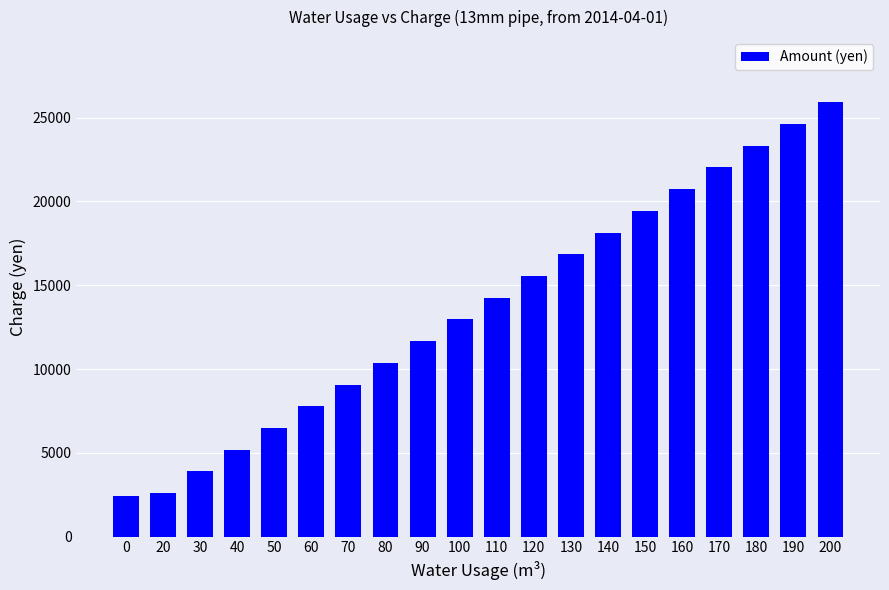

What is the change in value from 50 to 100?

+6480